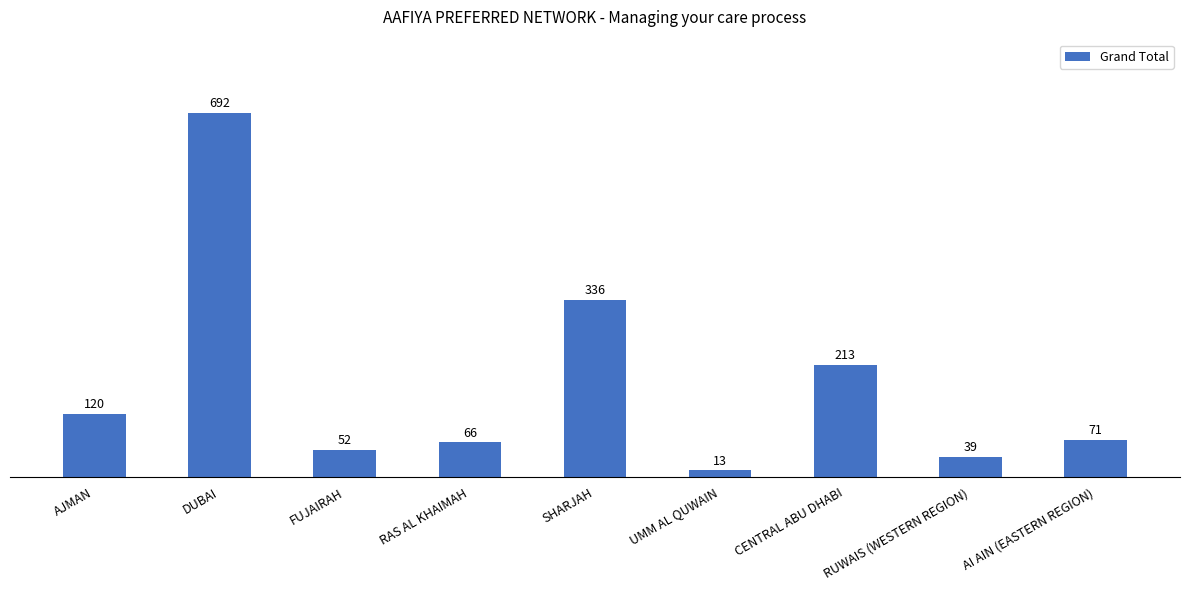

What is the sum of the values at SHARJAH and DUBAI?

1028